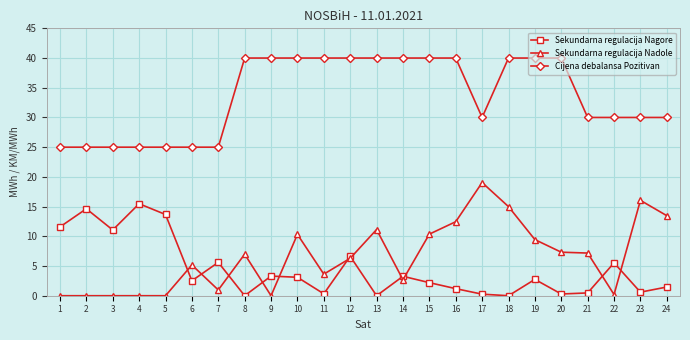

What is the sum of all Cijena debalansa Pozitivan values?

805.0